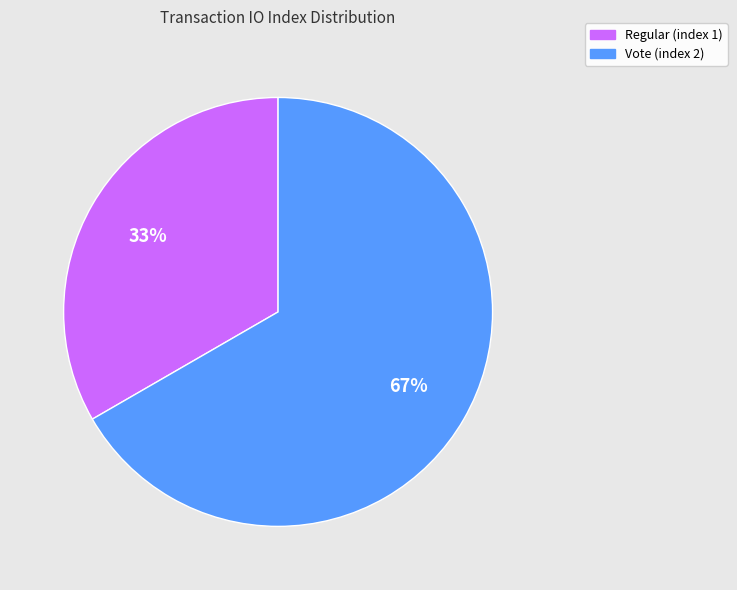

Is it true that Regular (index 1) is 22% of the pie?

False